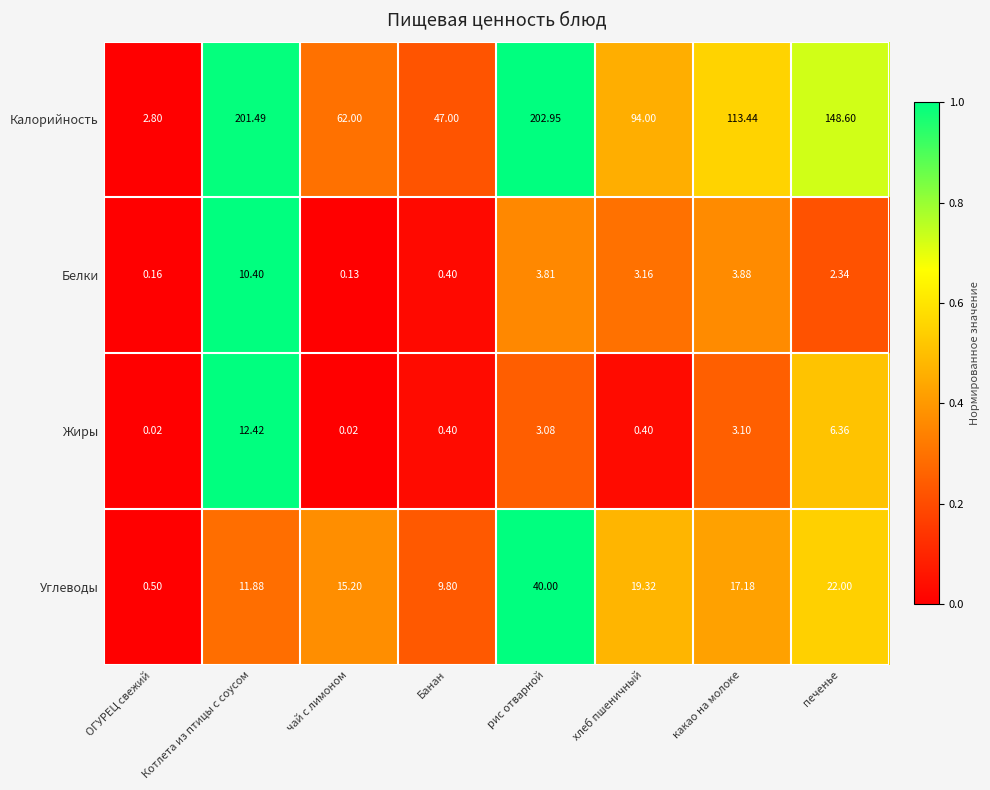

Which category has the highest value across all series?

рис отварной